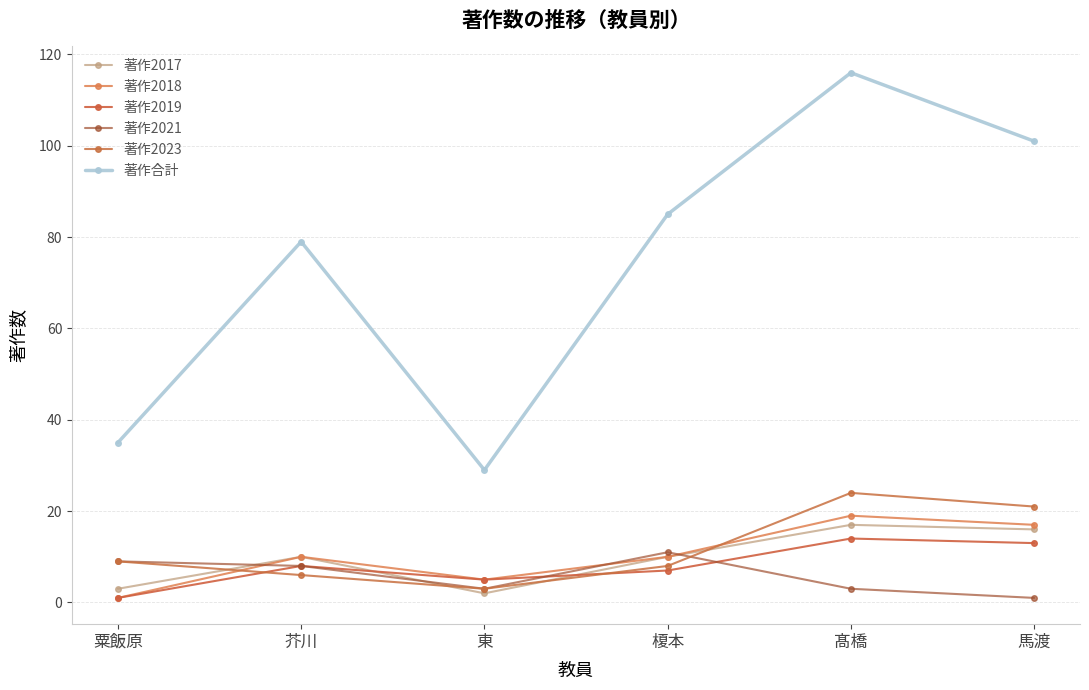

At how many categories does at least one series exceed 86?

2